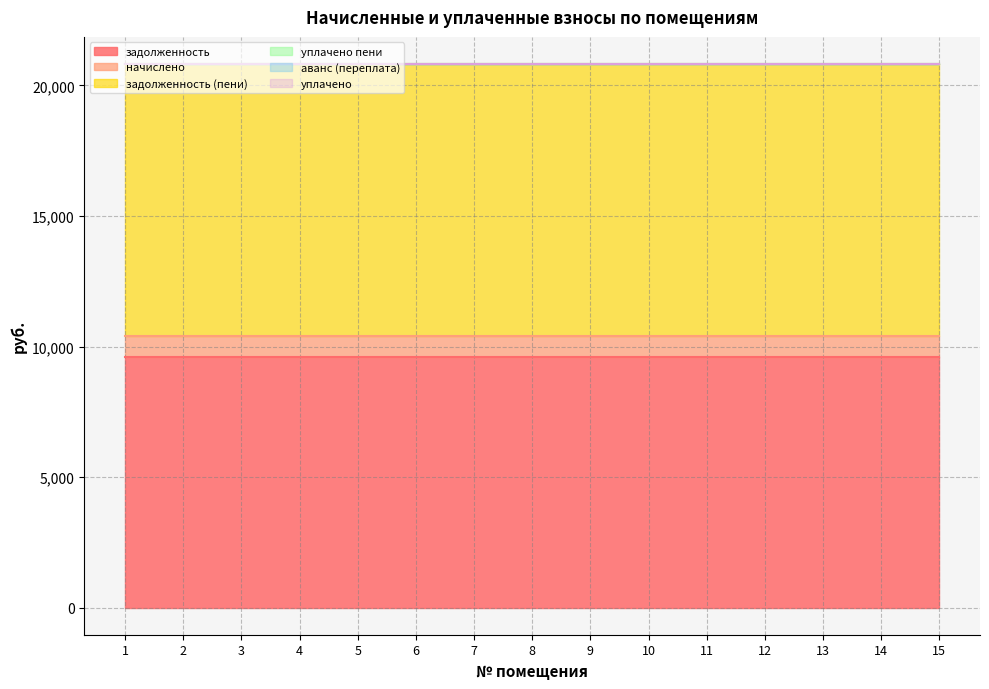

At which category is the sum across all series the highest?

1